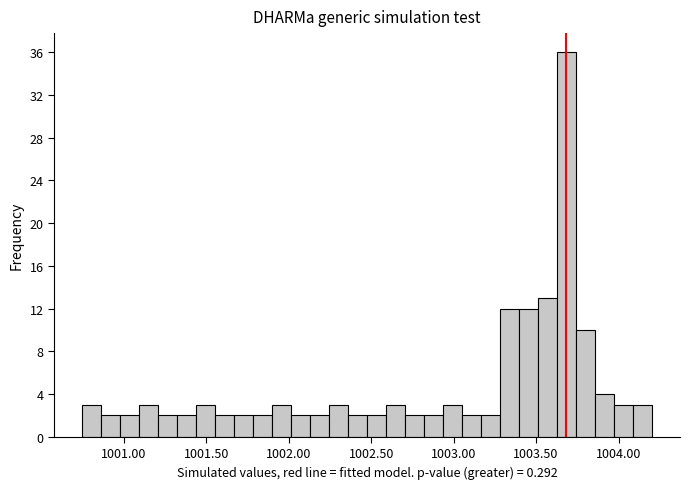

Read against the x-axis, roughly where is the centre of the tallest bar?

1003.70